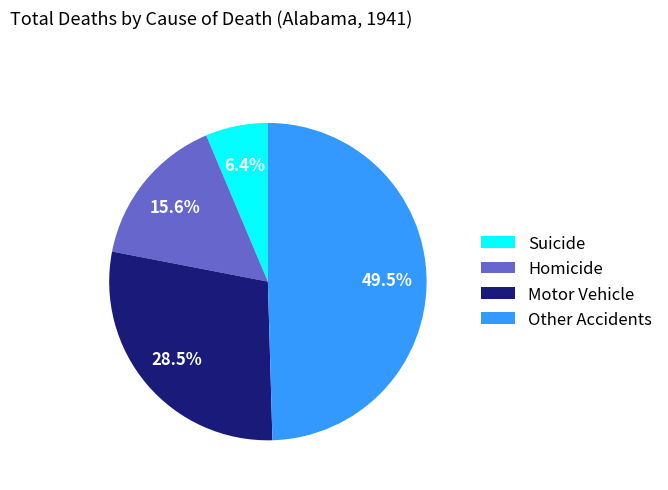

Between Suicide and Other Accidents, which is larger?

Other Accidents